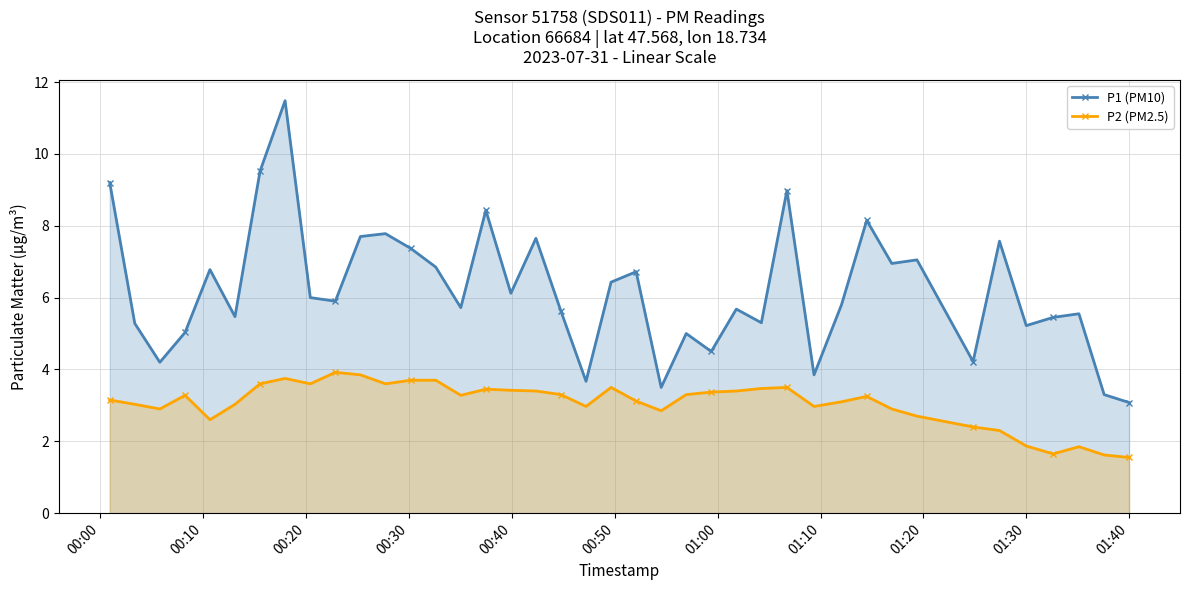

What is the highest value of the P2 (PM2.5) series?

3.9